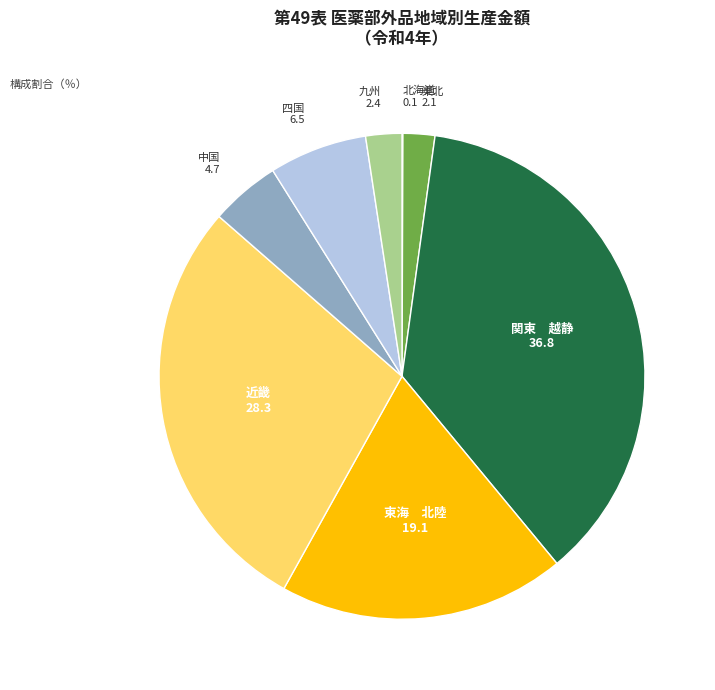

Is 東北 the majority of the pie?

No